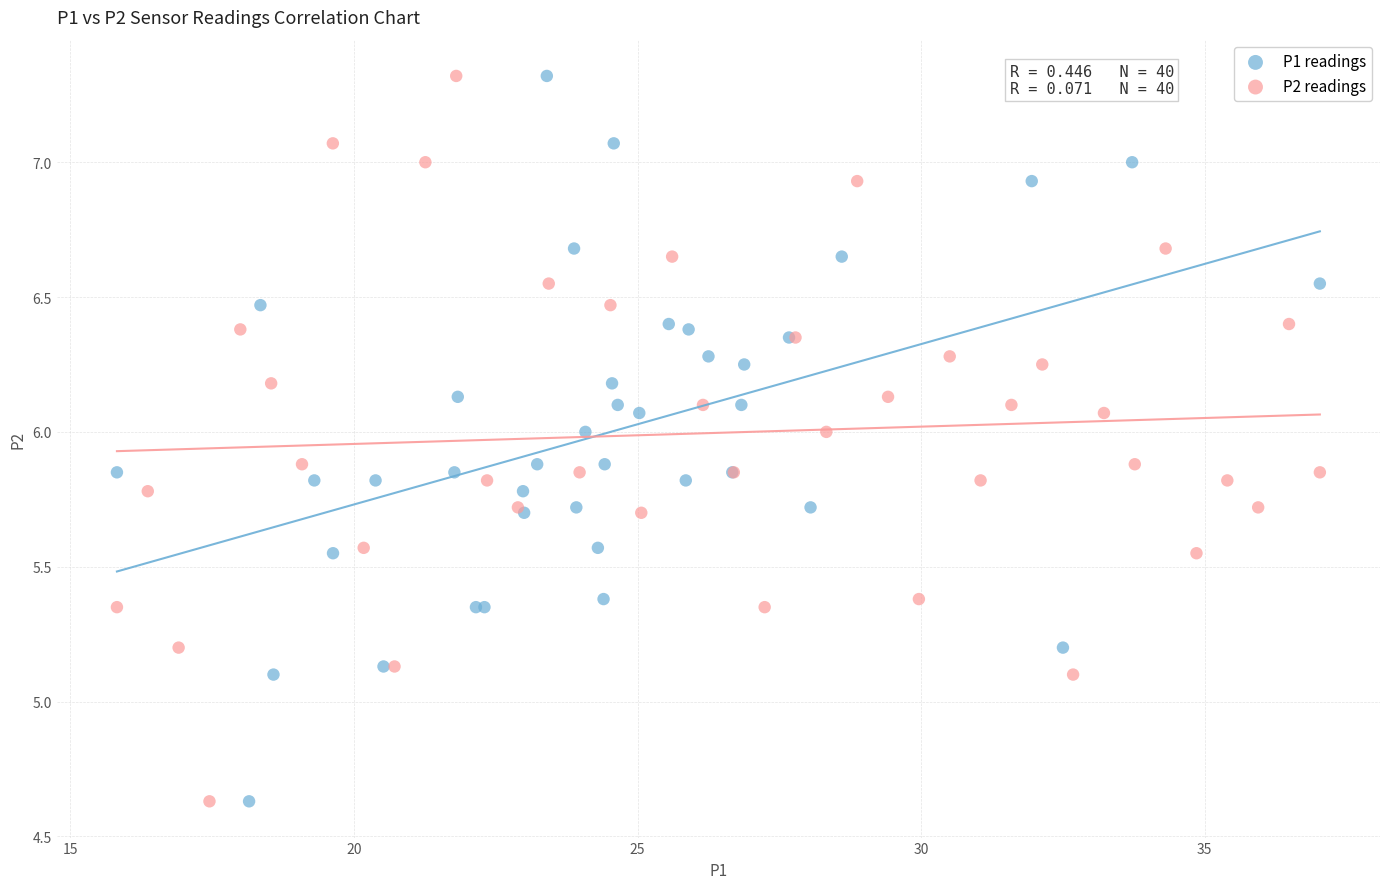

What are all the series names shown in the legend?

P1 readings, P2 readings